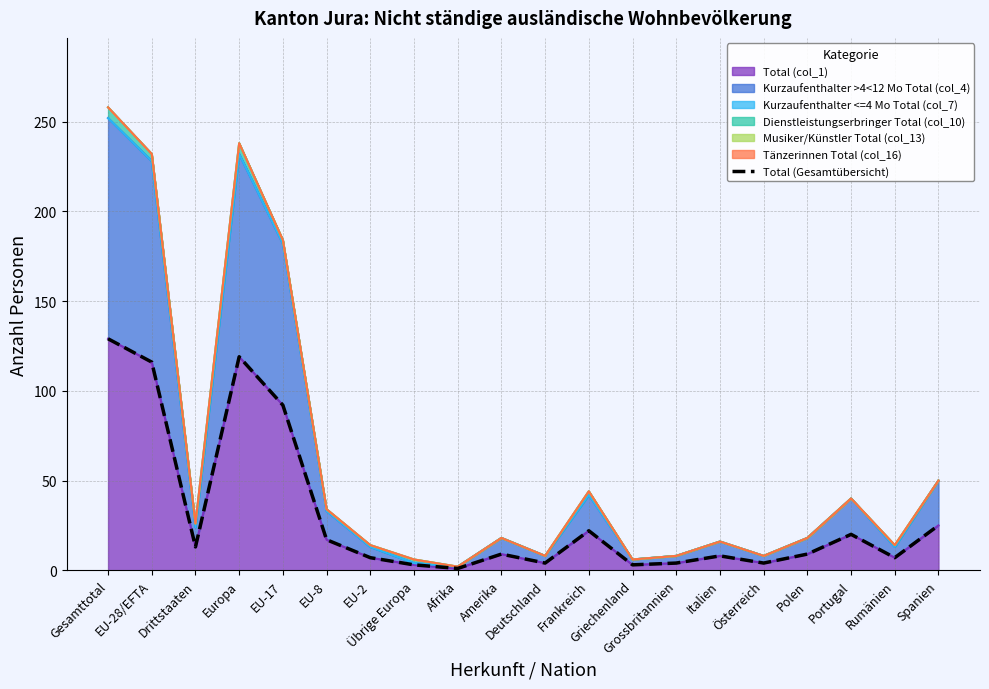

List the labels in order of value, largest first.

Gesamttotal, Europa, EU-28/EFTA, EU-17, Spanien, Frankreich, Portugal, EU-8, Drittstaaten, Amerika, Polen, Italien, EU-2, Rumänien, Deutschland, Grossbritannien, Österreich, Übrige Europa, Griechenland, Afrika